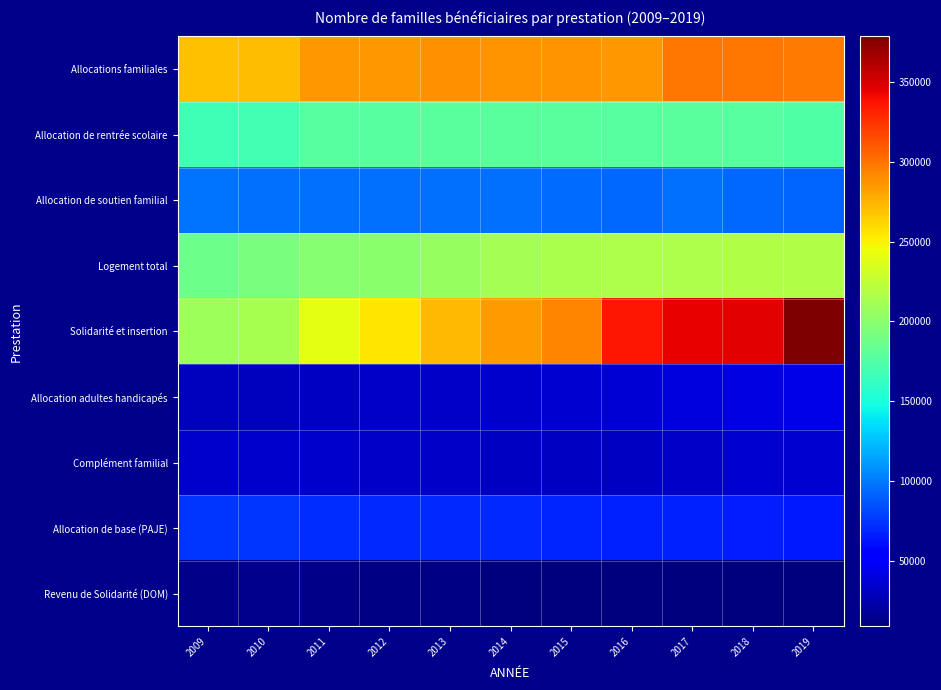

Which has a higher value, 2015 or 2017?

2017